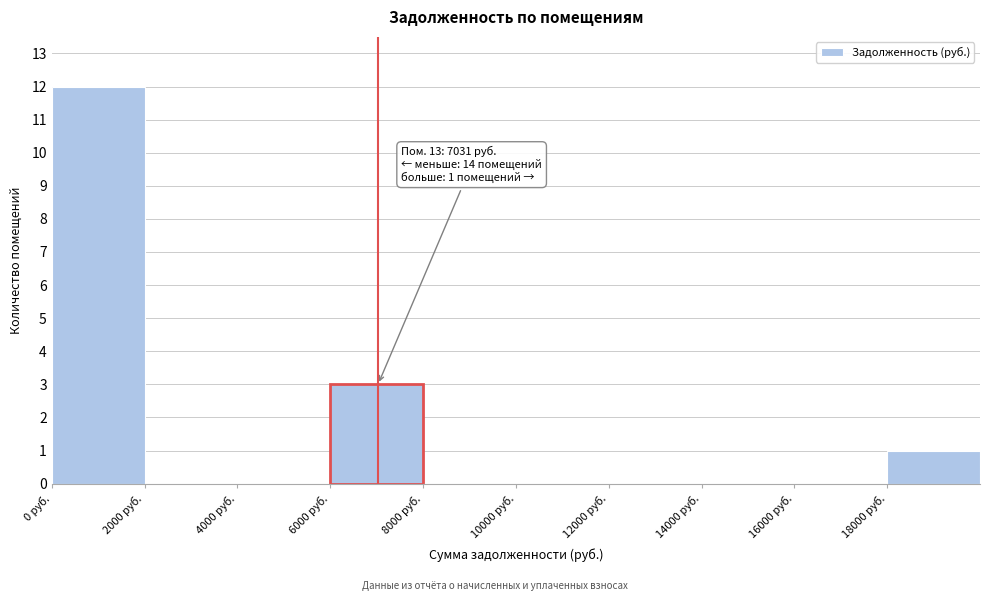

Over which range of the x-axis is the bar tallest?

0 to 2000